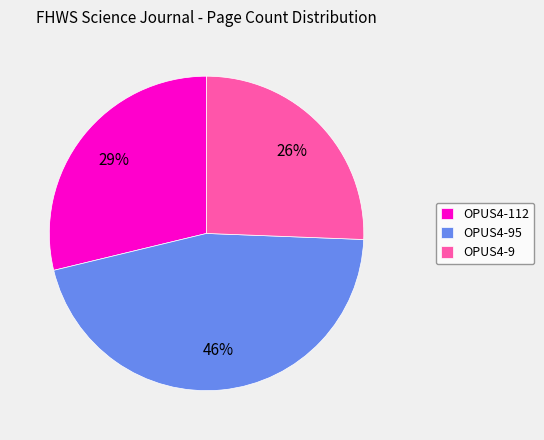

To the nearest percent, what is the difference between the largest and smallest slice percentages?

20%